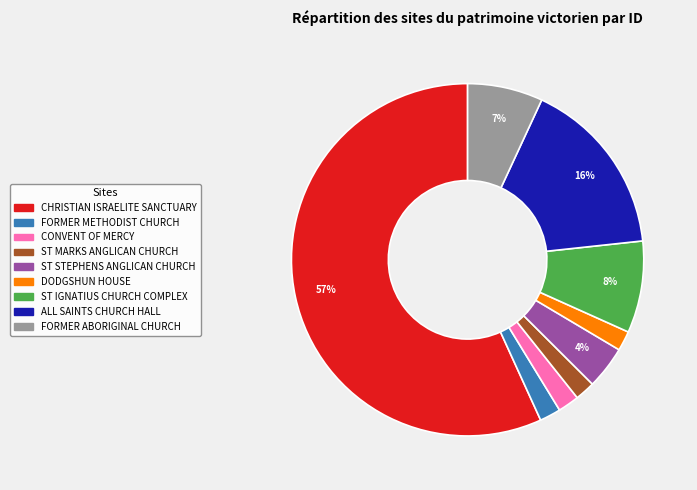

How many slices are in this pie chart?

9